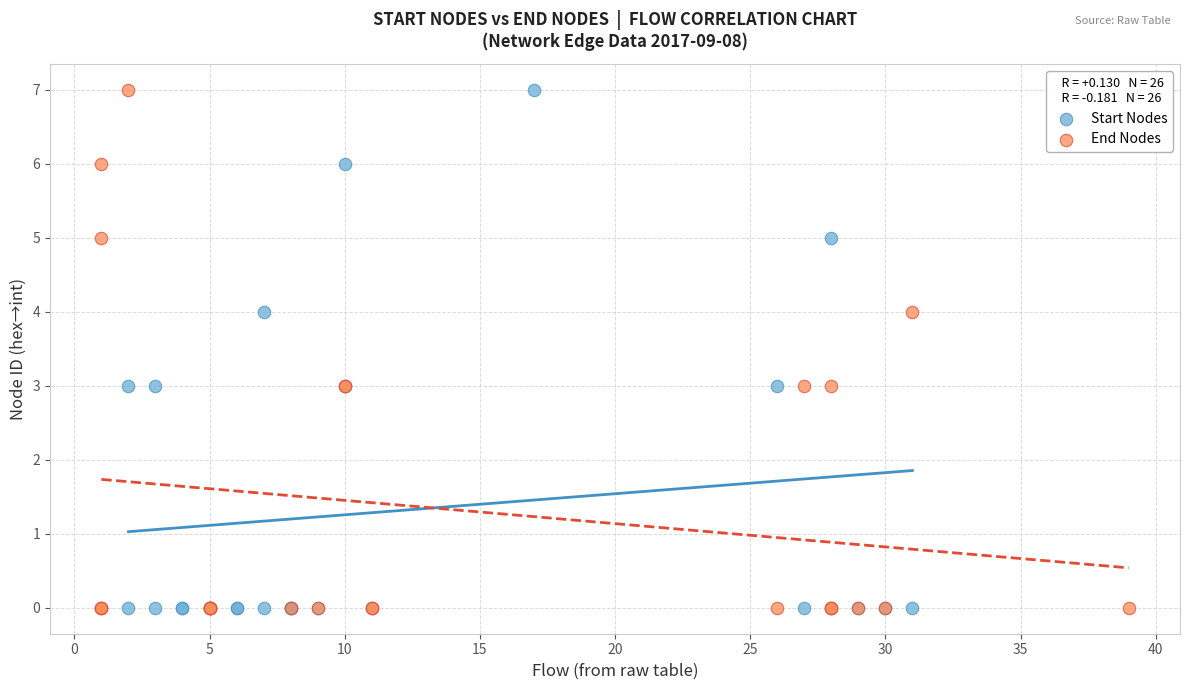

What are all the series names shown in the legend?

Start Nodes, End Nodes